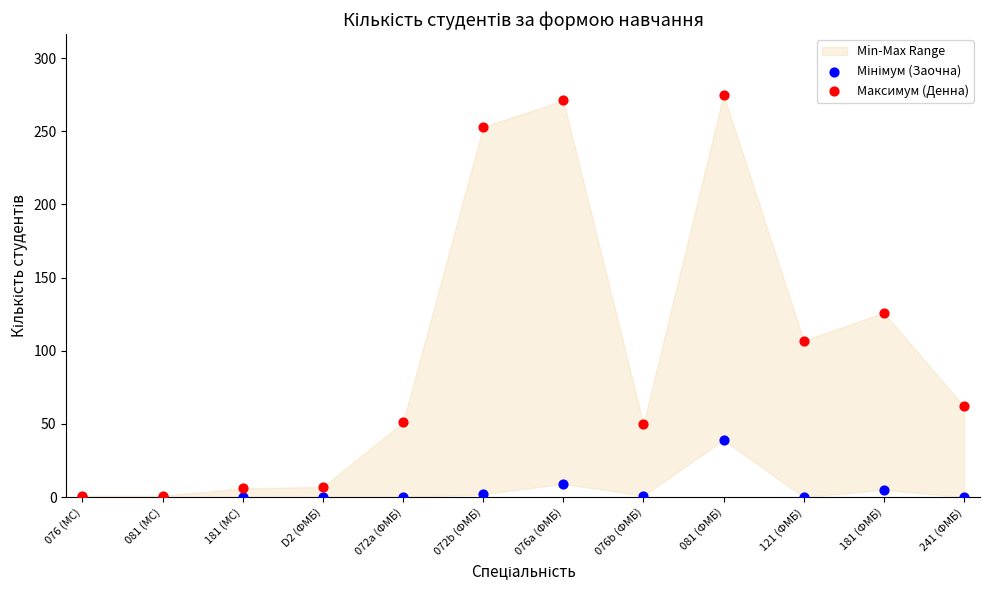

Across all series, what Y value is closest to 137?

126